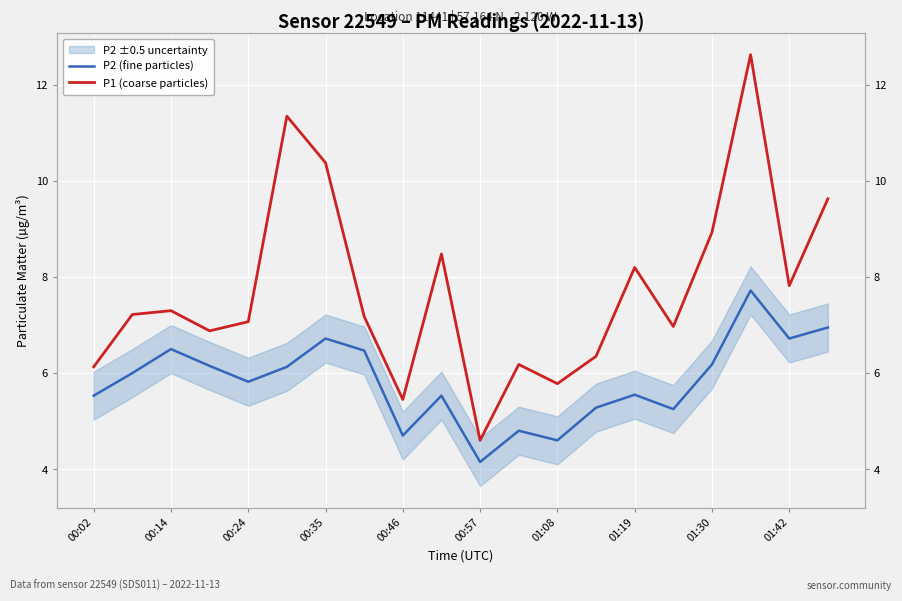

True or false: P1 (coarse particles) has a value of 21.7 at 17.

False